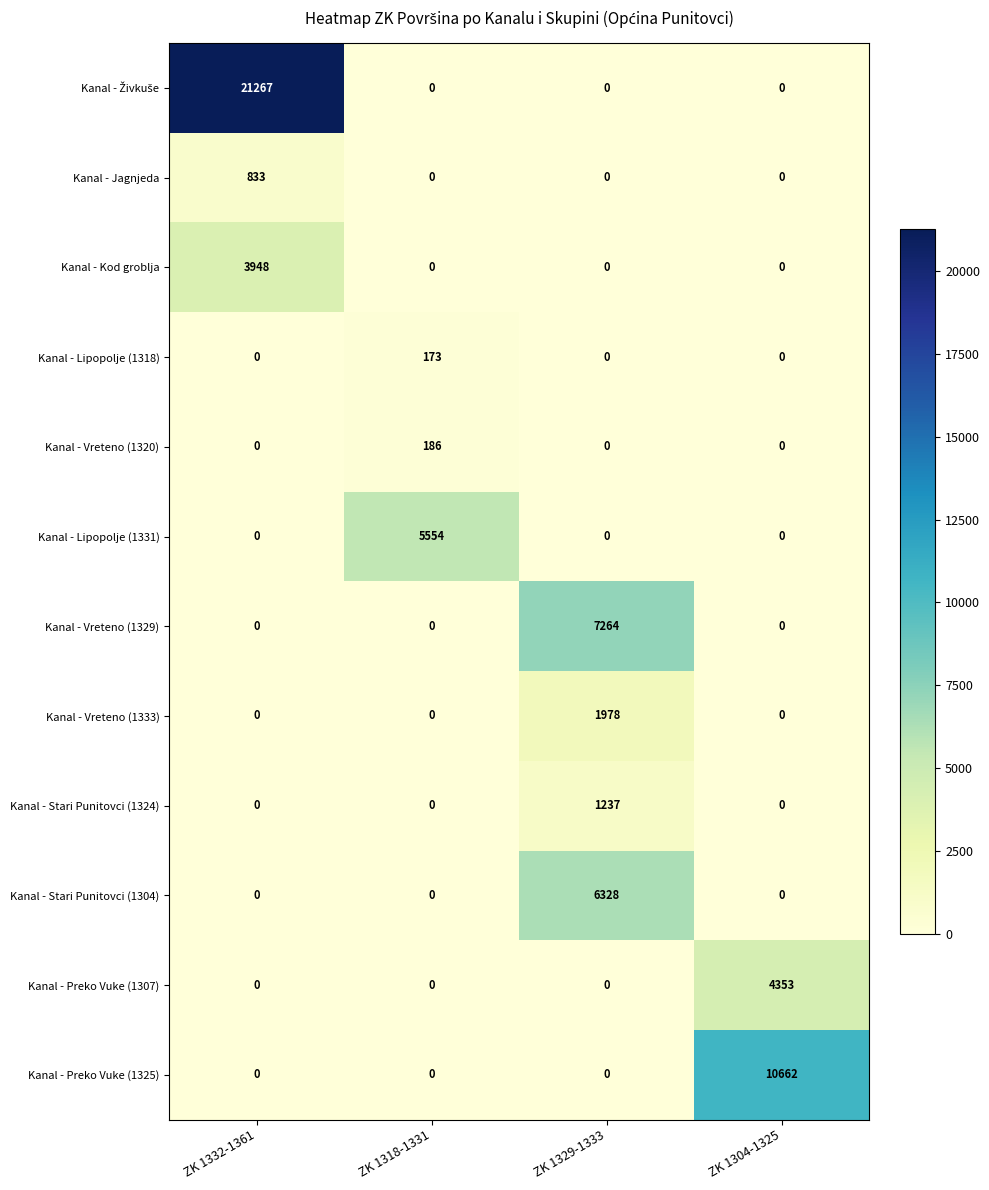

Which label corresponds to the largest value in the chart?

ZK 1332-1361